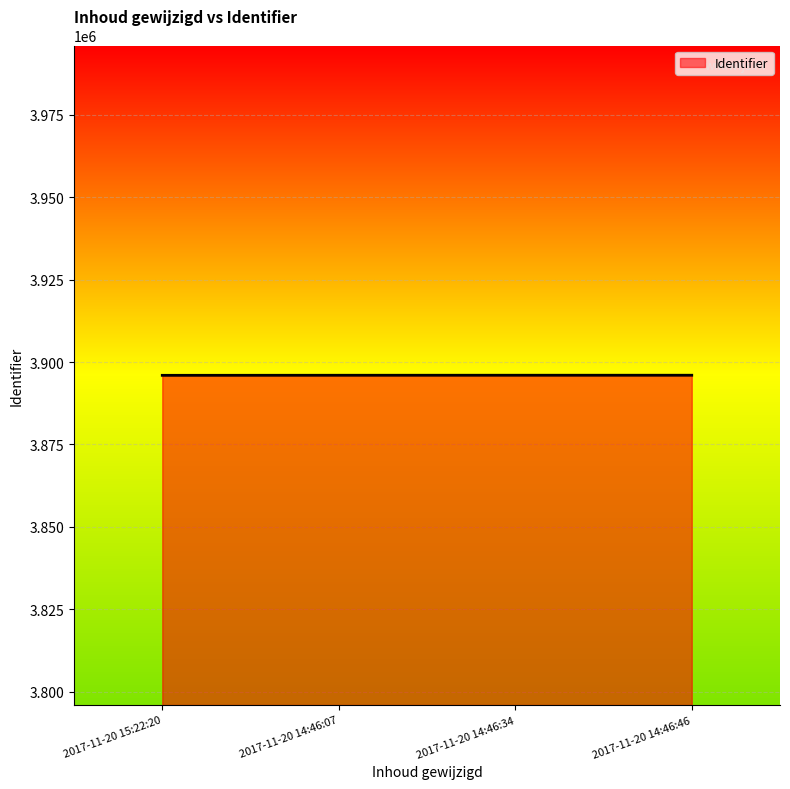

What is the difference between the values at 2017-11-20 14:46:07 and 2017-11-20 15:22:20?

21